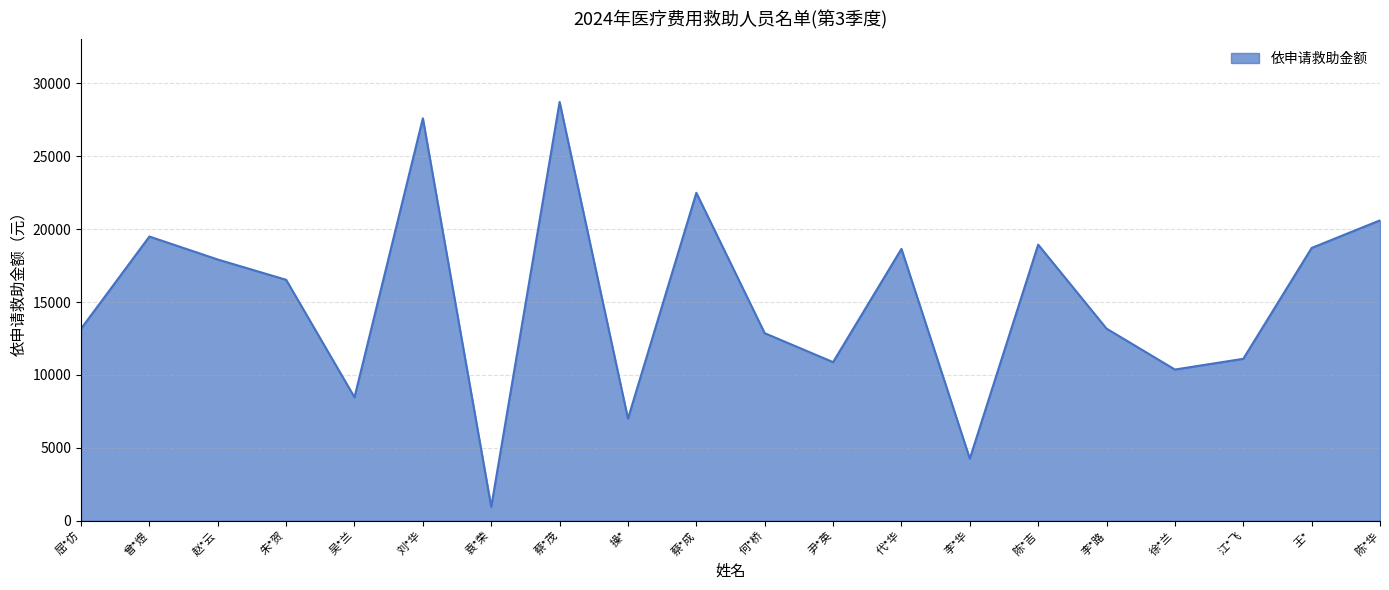

What is the change in value from 赵*云 to 王*?

+792.7